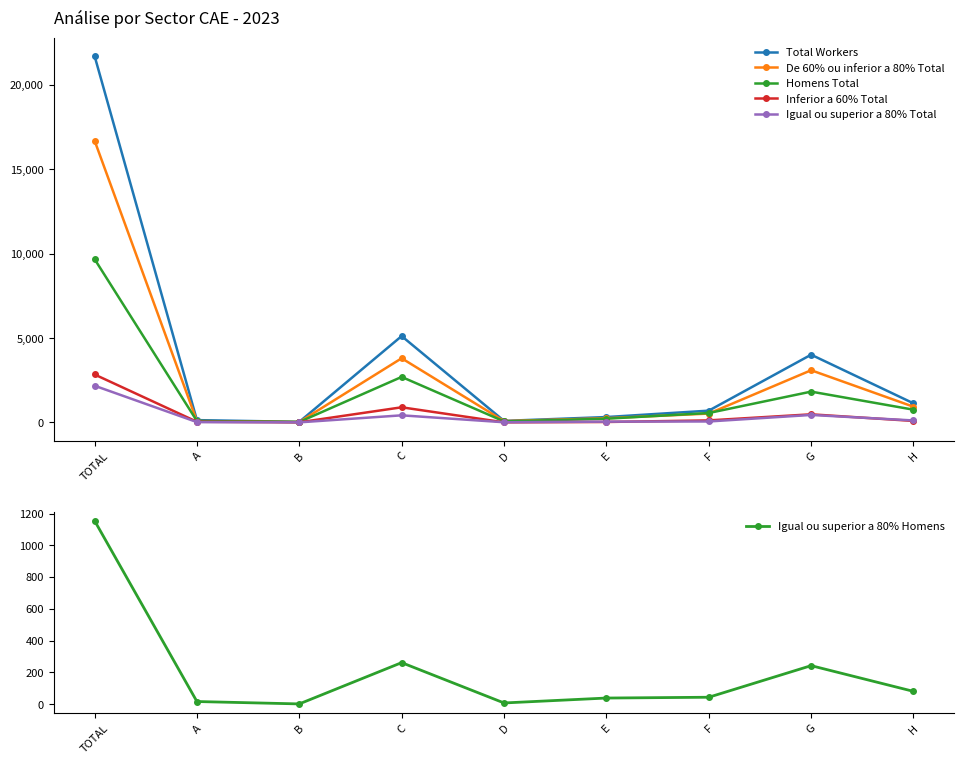

Which series has the largest total across all categories?

Total Workers